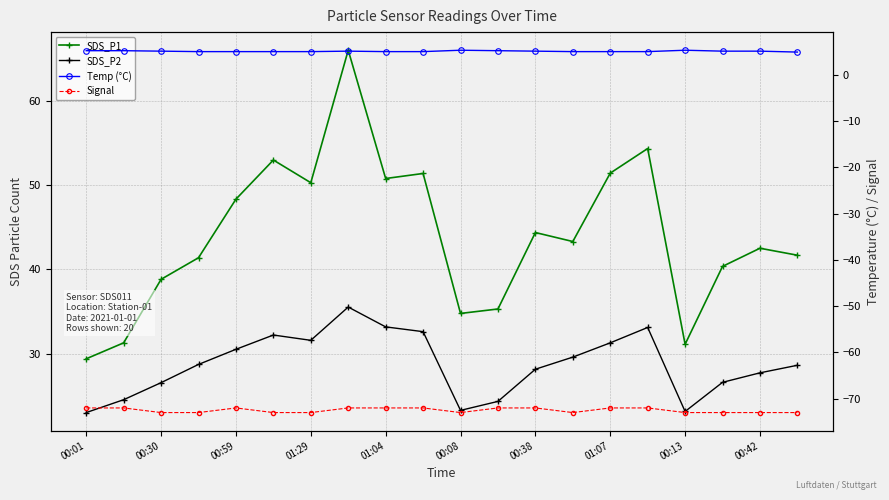

List the series in order of their peak value, highest first.

SDS_P1, SDS_P2, Temp (°C), Signal